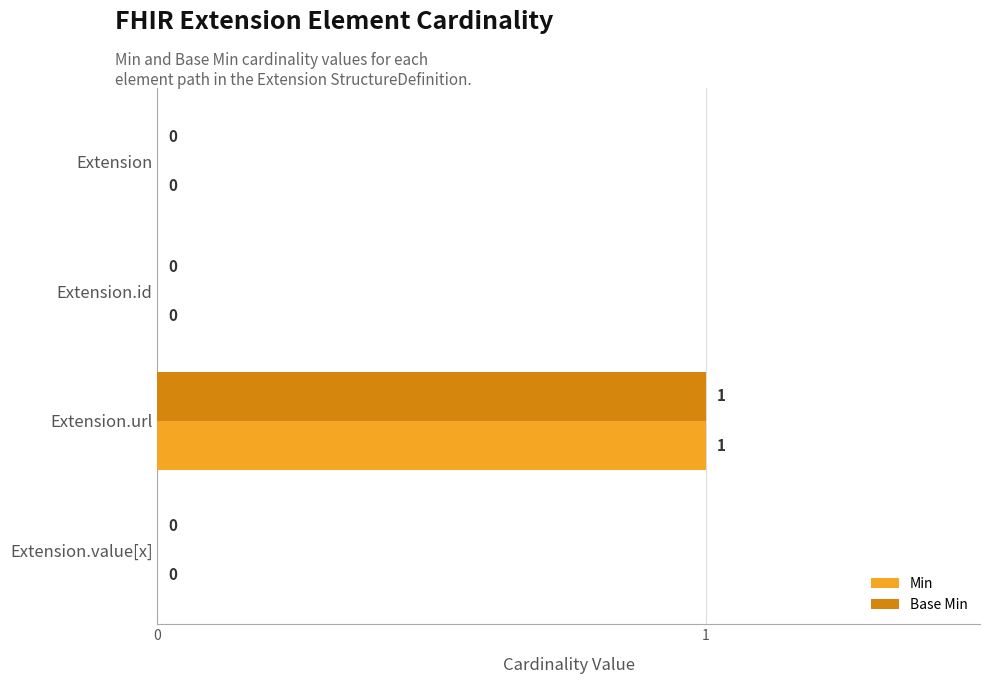

The value of Min at Extension.url is 1. True or false?

True